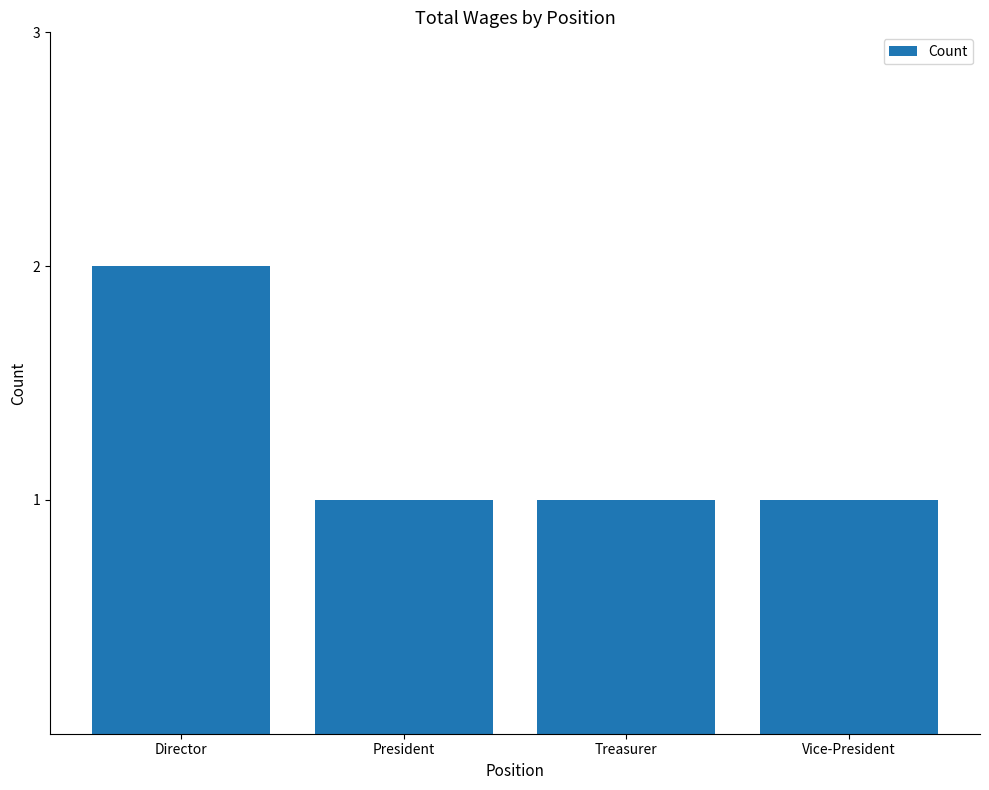

Does the chart contain any negative values?

No